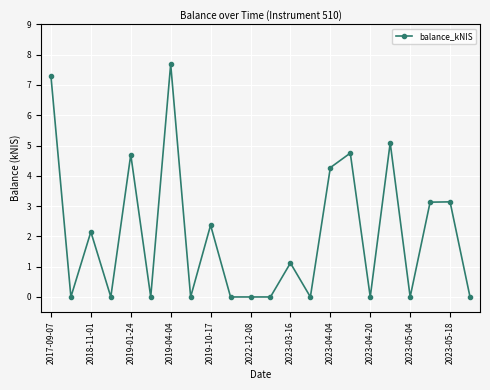

What is the average value?

2.1